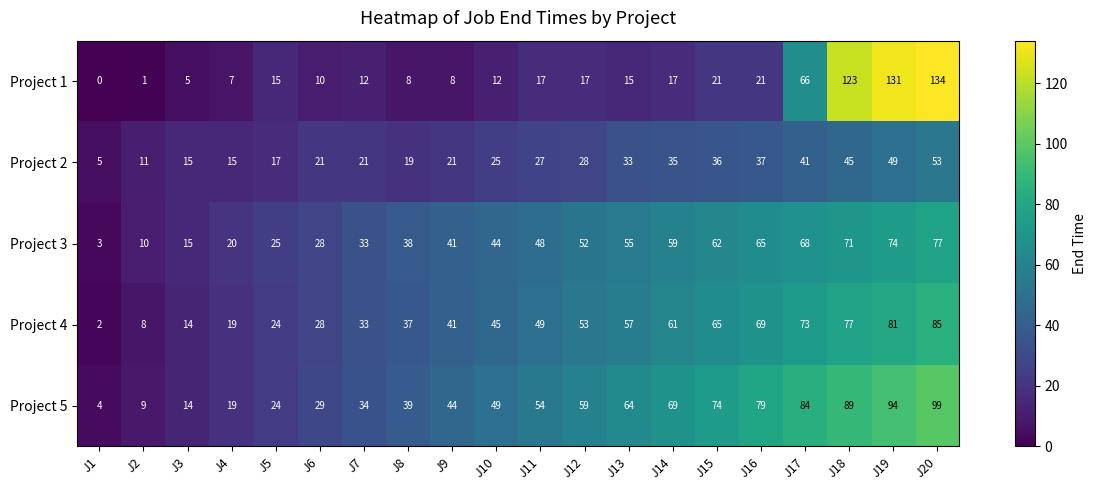

Rank the series by their maximum value, from highest to lowest.

Project 1, Project 5, Project 4, Project 3, Project 2